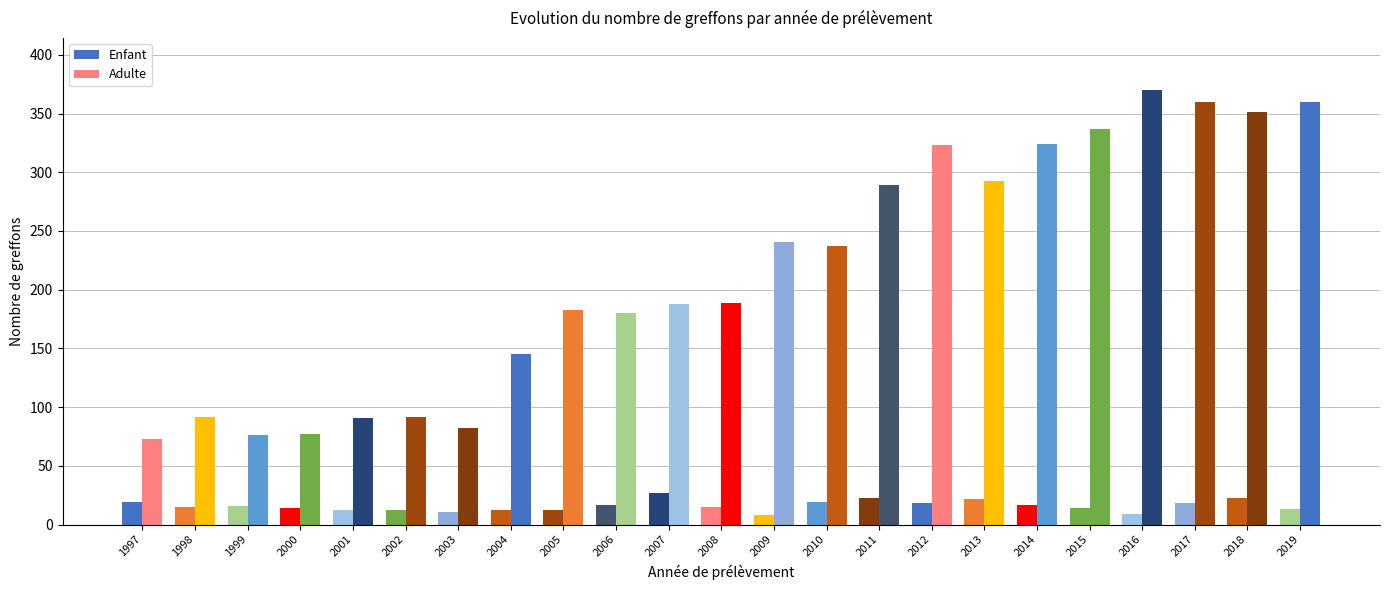

Are the bars horizontal?

No